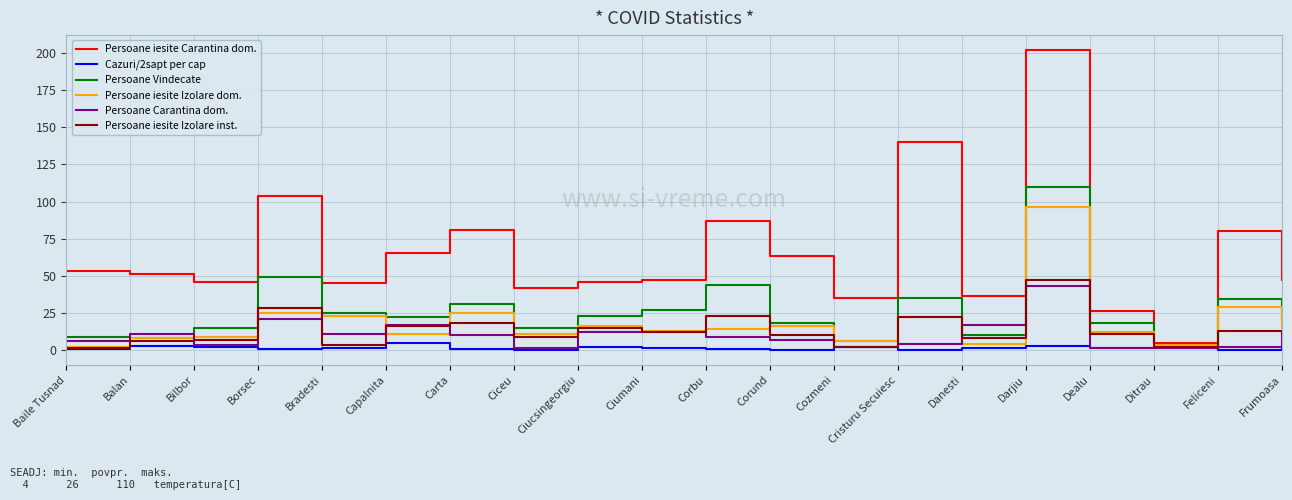

What value does the Persoane Carantina dom. series have at Frumoasa?

13.0